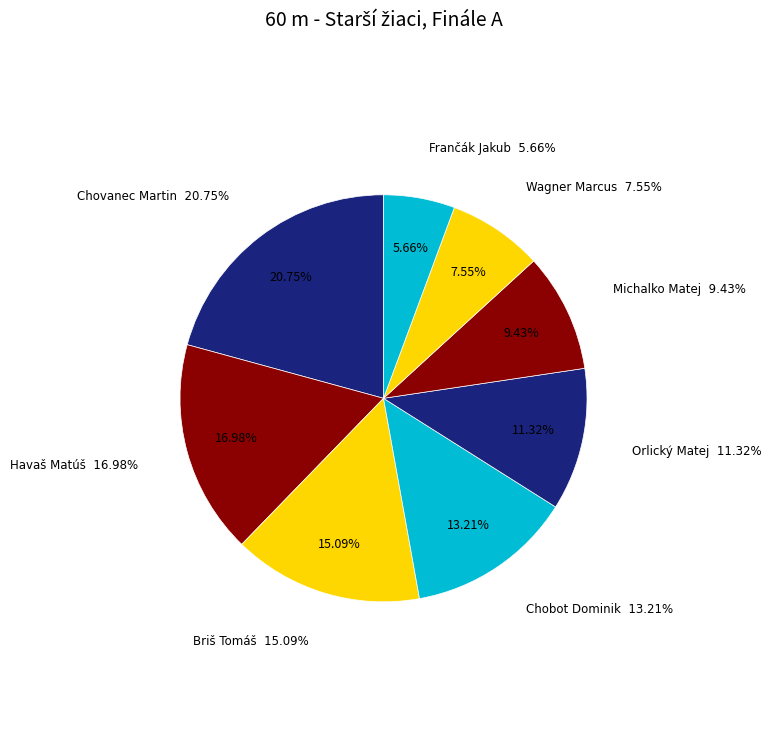

How many slices are in this pie chart?

8